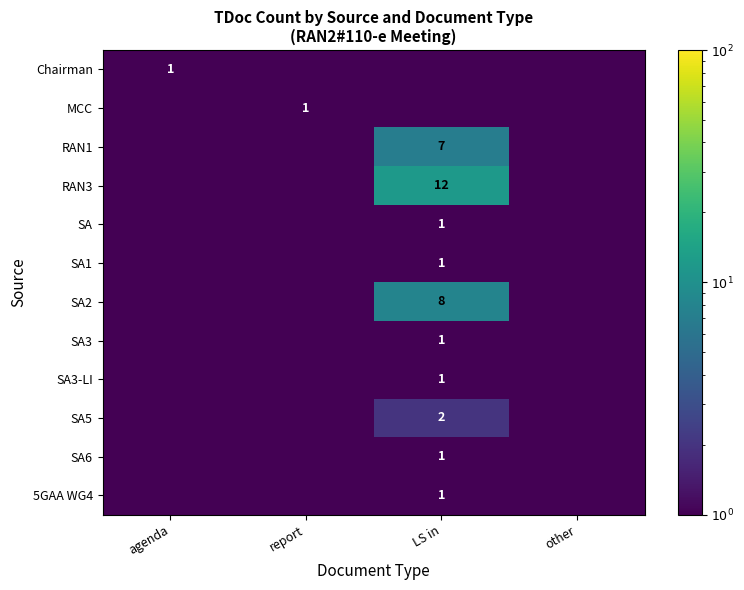

The value of RAN1 at LS in is 9.8. True or false?

False